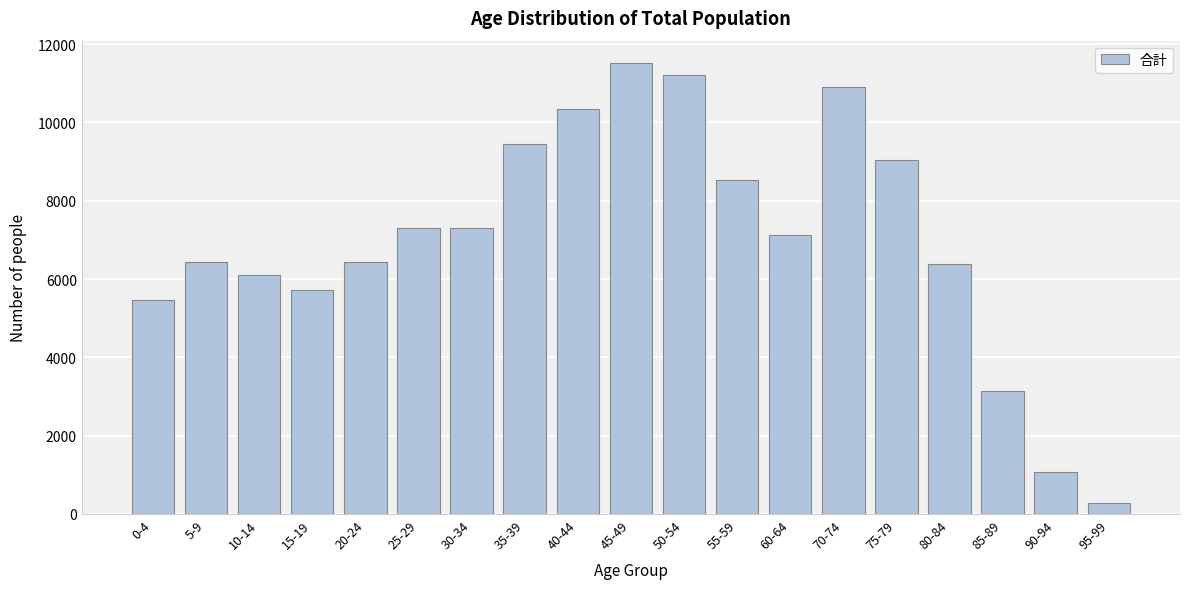

Is it true that the value at 90-94 is 1065?

True